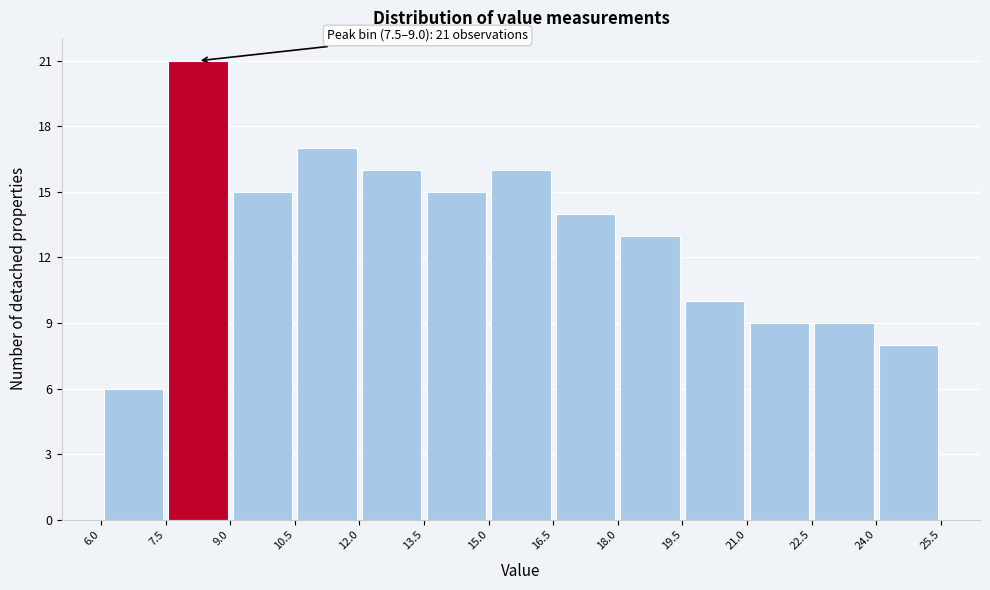

Over which range of the x-axis is the bar tallest?

7.5 to 9.0